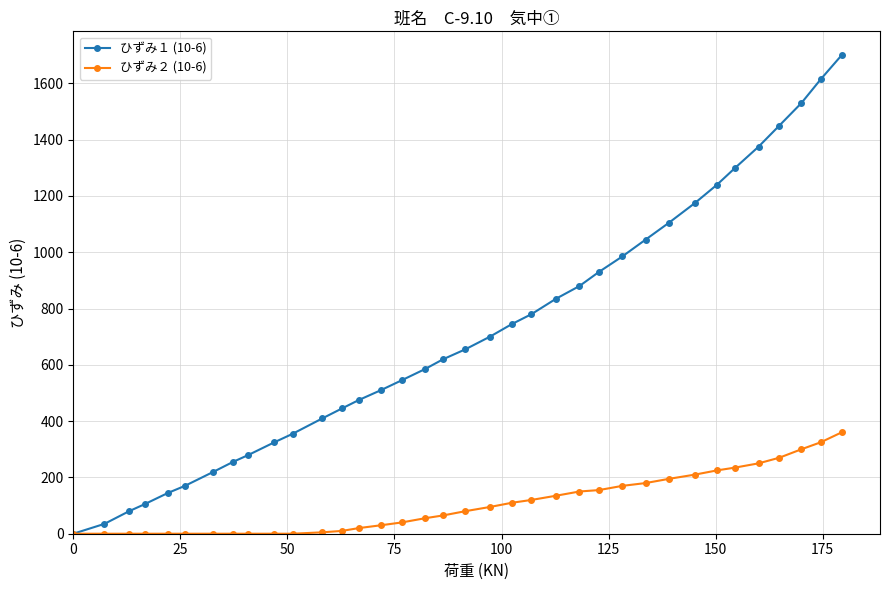

List the series in order of their peak value, lowest first.

ひずみ２ (10-6), ひずみ１ (10-6)